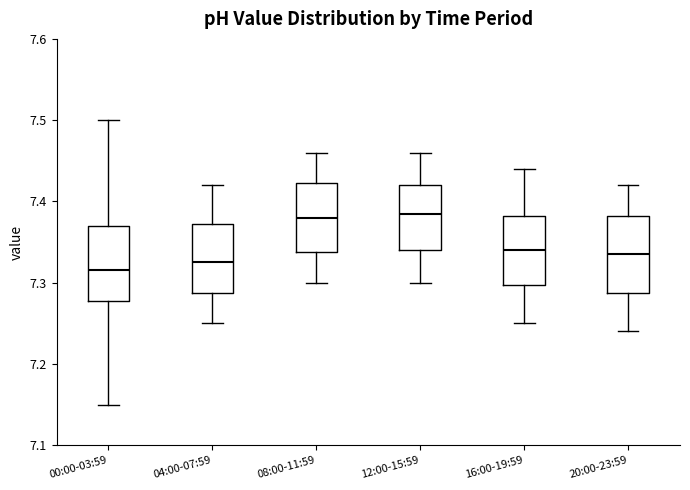

Reading left to right, read every box against the y-axis: the position of its median line, the range the box covers, and the ends of its whiskers. The values are not printed on the chart, so give them approximately, as read against the axis.

00:00-03:59: median 7.32, box 7.28 to 7.37, whiskers 7.15 to 7.50
04:00-07:59: median 7.33, box 7.29 to 7.37, whiskers 7.25 to 7.42
08:00-11:59: median 7.38, box 7.34 to 7.42, whiskers 7.30 to 7.46
12:00-15:59: median 7.39, box 7.34 to 7.42, whiskers 7.30 to 7.46
16:00-19:59: median 7.34, box 7.30 to 7.38, whiskers 7.25 to 7.44
20:00-23:59: median 7.34, box 7.29 to 7.38, whiskers 7.24 to 7.42